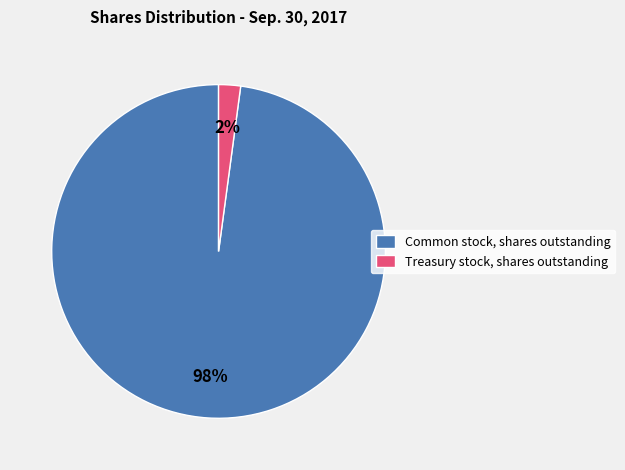

What is the largest slice in the pie chart?

Common stock, shares outstanding